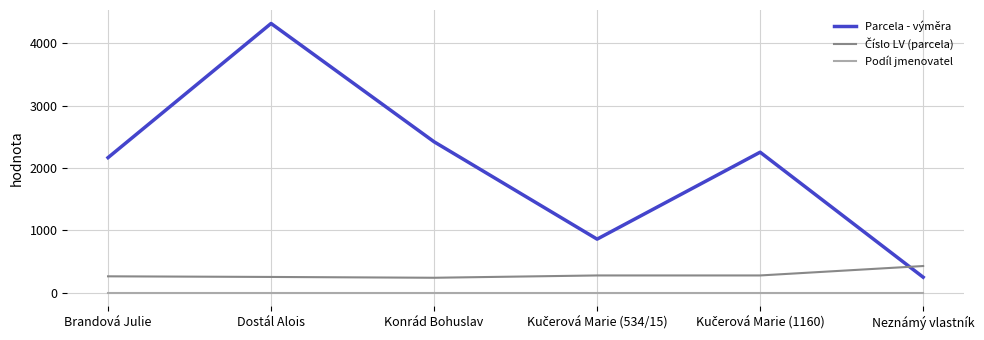

How many distinct data groups are displayed?

3